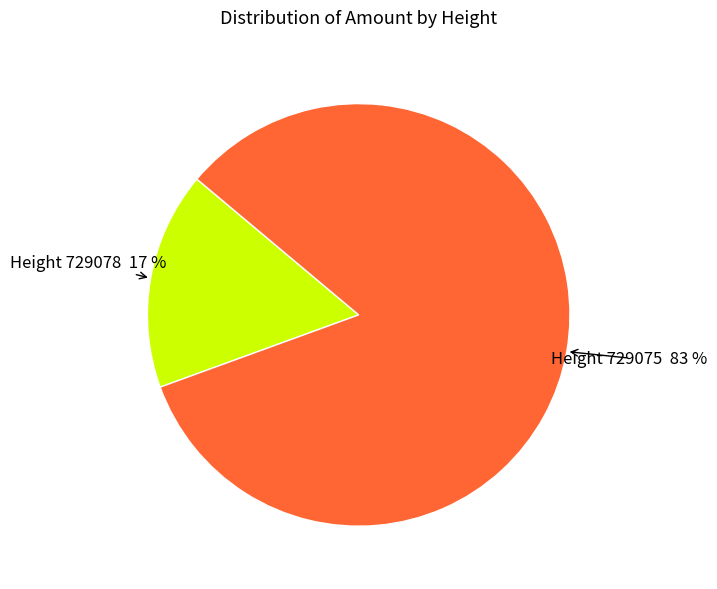

To the nearest percent, what is the average slice percentage?

50%